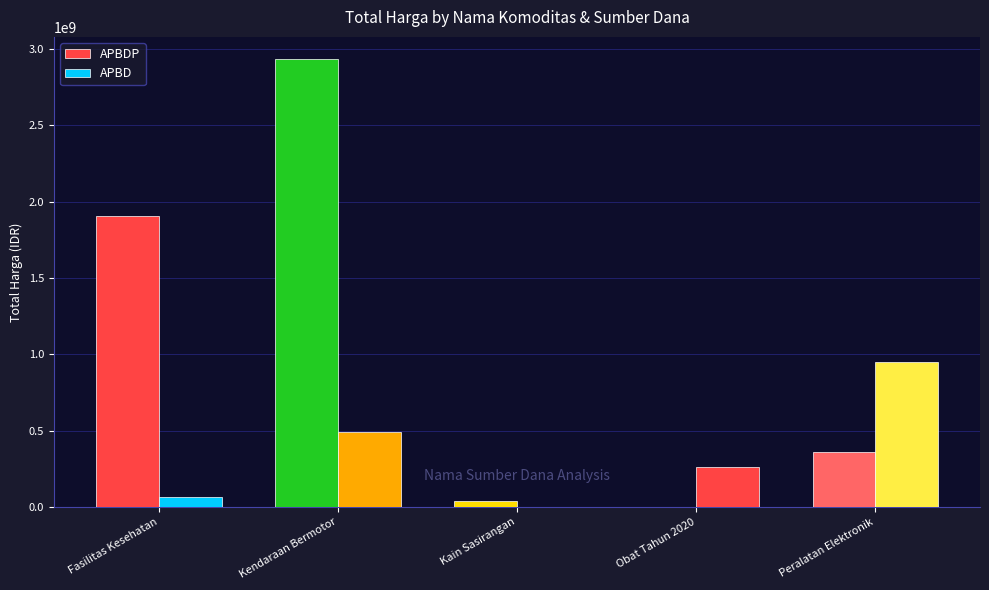

Reading left to right, list all the values displayed in this chart.

APBDP: 1903467900	2931562000	38075000	0	362453800
APBD: 67019075	493000000	0	260420170	948767000